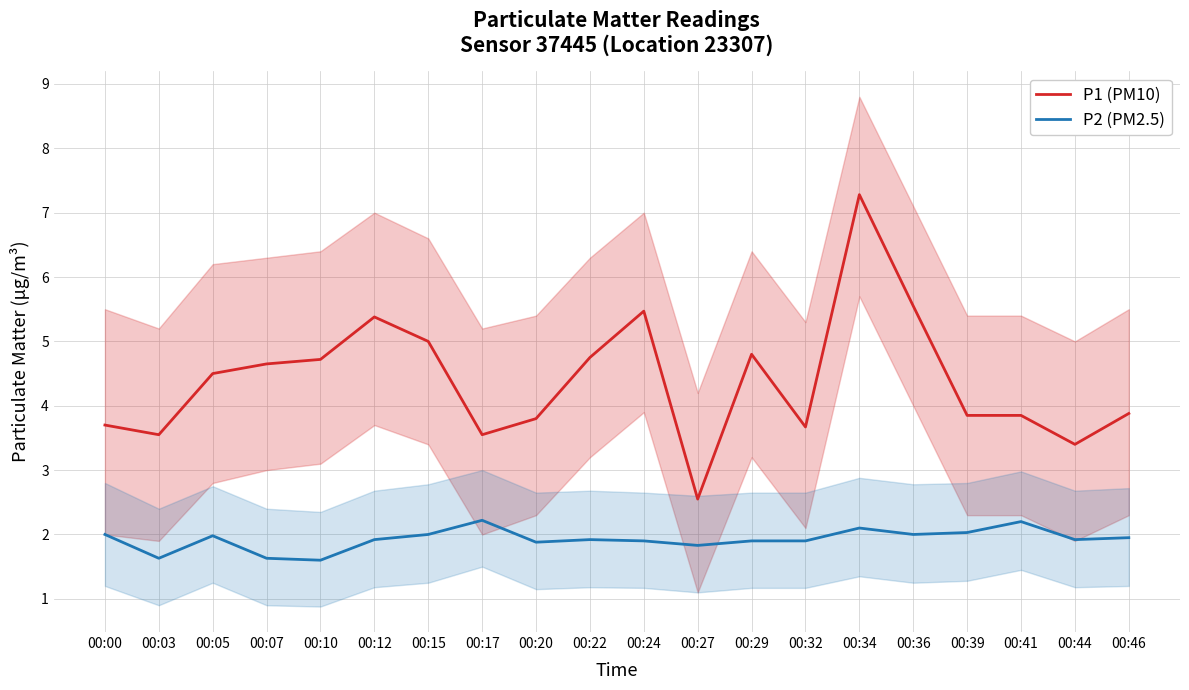

Reading right to left, list all the values displayed in this chart.

P1 (PM10): 00:46=3.9	00:44=3.4	00:41=3.9	00:39=3.9	00:36=5.5	00:34=7.3	00:32=3.7	00:29=4.8	00:27=2.5	00:24=5.5	00:22=4.8	00:20=3.8	00:17=3.5	00:15=5.0	00:12=5.4	00:10=4.7	00:07=4.7	00:05=4.5	00:03=3.5	00:00=3.7
P2 (PM2.5): 00:46=1.9	00:44=1.9	00:41=2.2	00:39=2.0	00:36=2.0	00:34=2.1	00:32=1.9	00:29=1.9	00:27=1.8	00:24=1.9	00:22=1.9	00:20=1.9	00:17=2.2	00:15=2.0	00:12=1.9	00:10=1.6	00:07=1.6	00:05=2.0	00:03=1.6	00:00=2.0